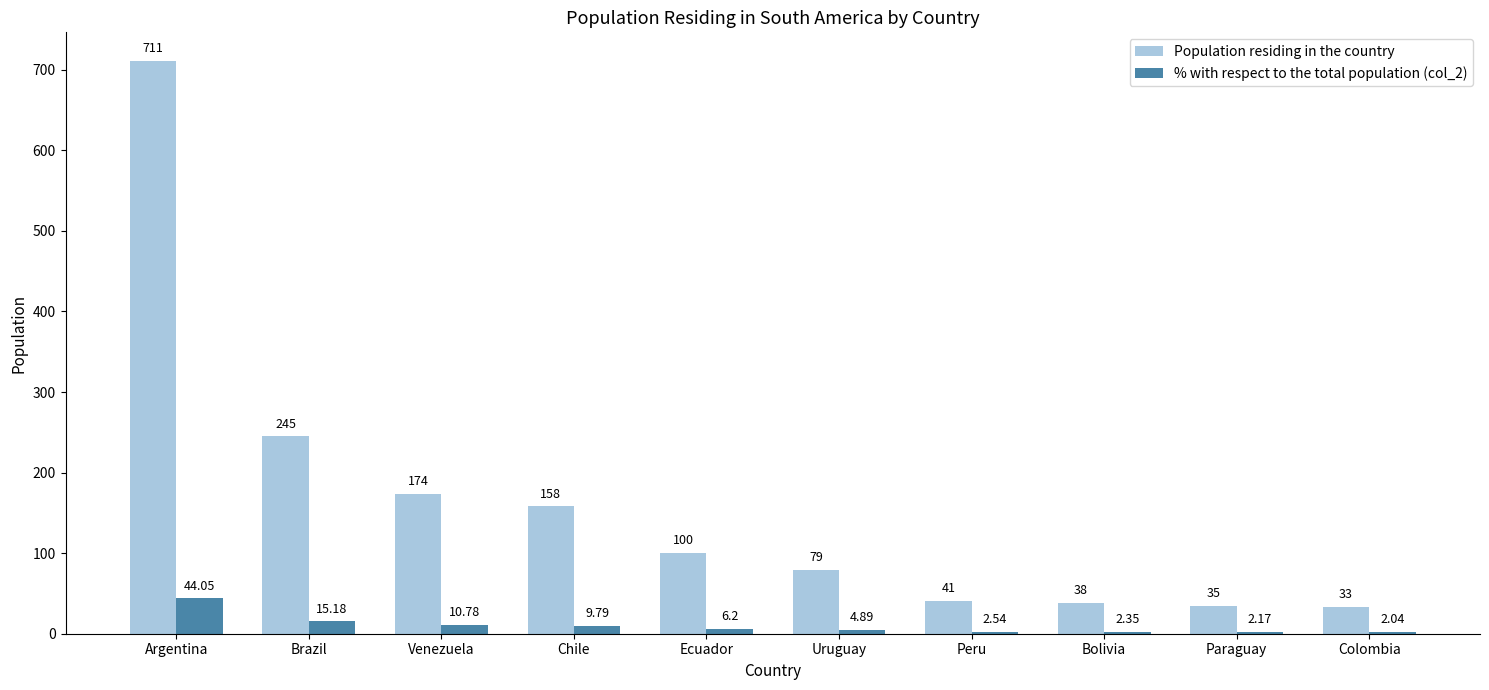

Which series changed the most between Brazil and Bolivia?

Population residing in the country